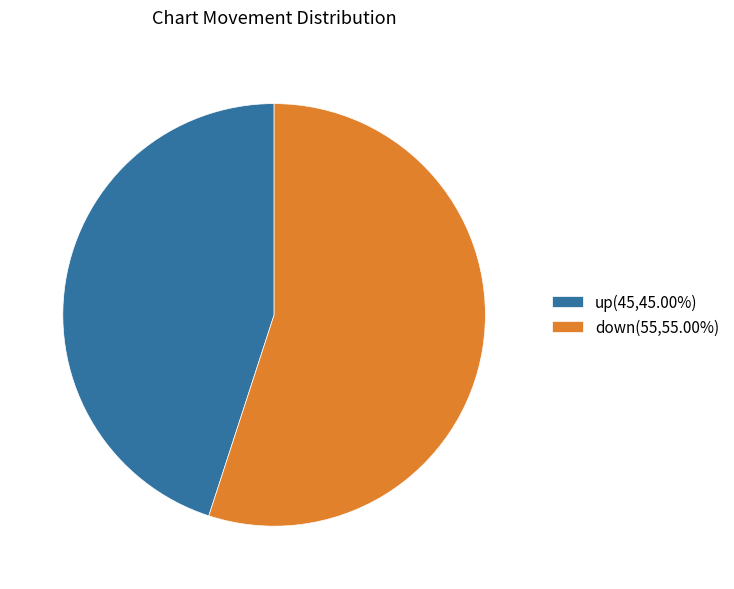

Which slice is the smallest?

up